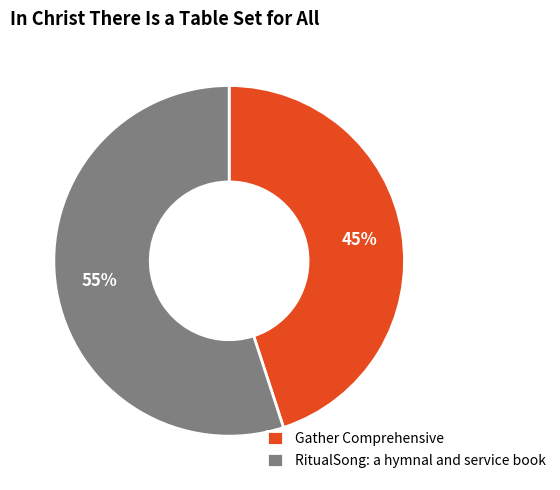

Between RitualSong: a hymnal and service book and Gather Comprehensive, which is larger?

RitualSong: a hymnal and service book